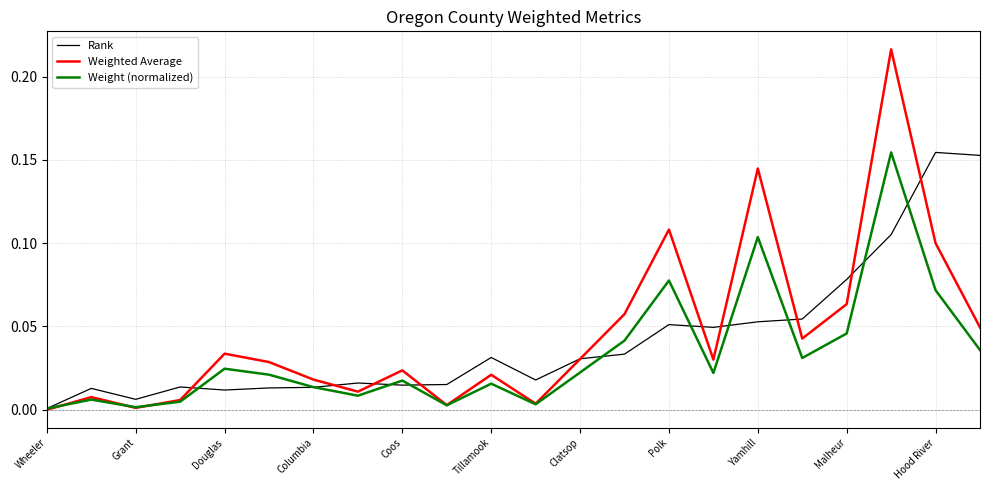

Which series has the largest range (max minus min)?

Weighted Average